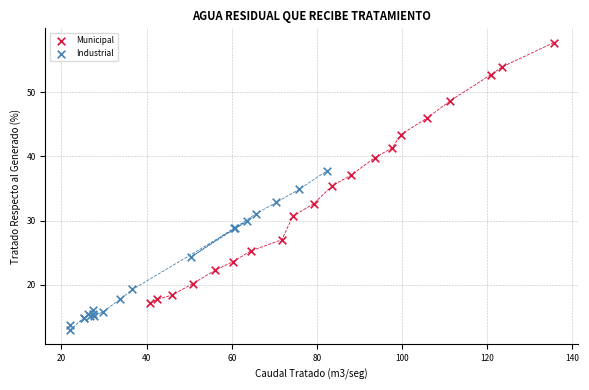

Which series has the widest spread of Y values?

Municipal